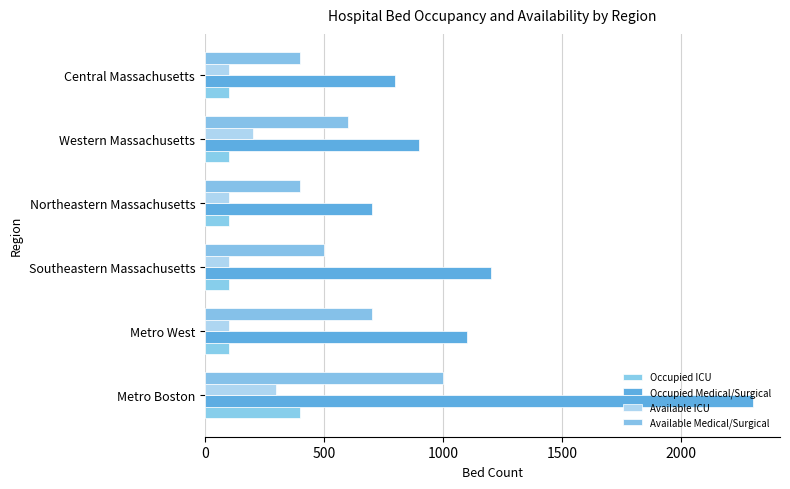

Reading right to left, extract all data points from this chart.

Occupied ICU: 100	100	100	100	100	400
Occupied Medical/Surgical: 800	900	700	1200	1100	2300
Available ICU: 100	200	100	100	100	300
Available Medical/Surgical: 400	600	400	500	700	1000